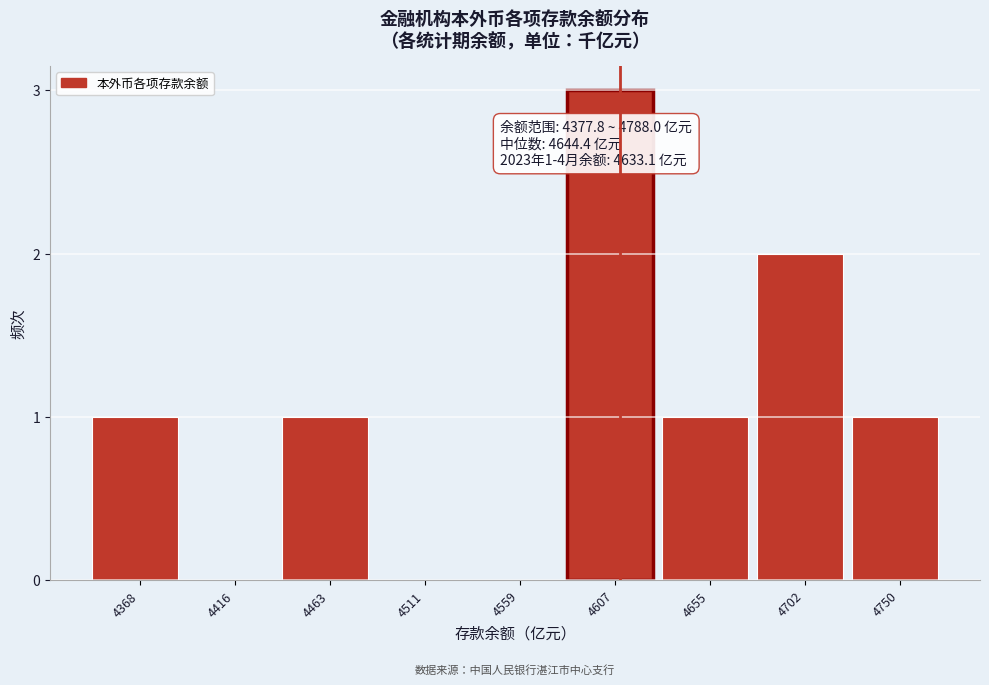

Reading right to left, transcribe all the data shown in this chart.

4750=1	4702=2	4655=1	4607=3	4559=0	4511=0	4463=1	4416=0	4368=1